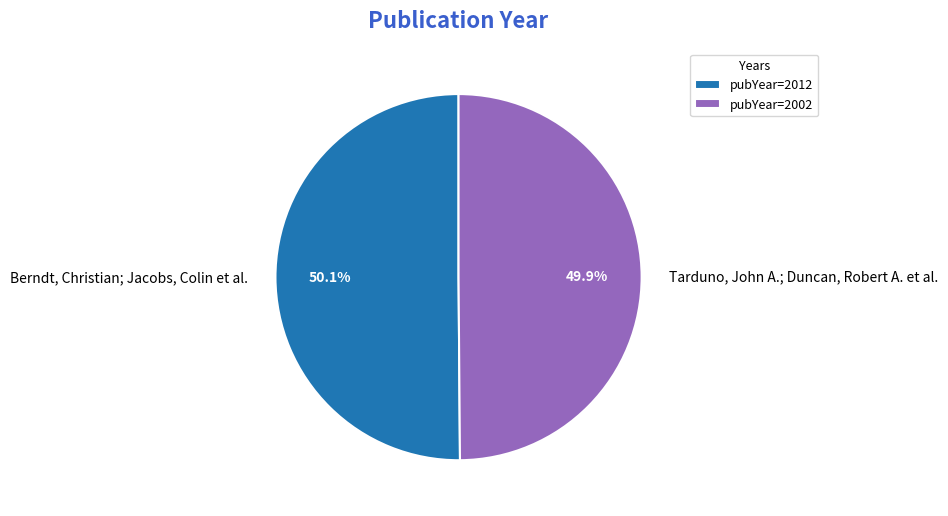

To the nearest percent, what is the combined percentage of Berndt, Christian; Jacobs, Colin et al. and Tarduno, John A.; Duncan, Robert A. et al.?

100%